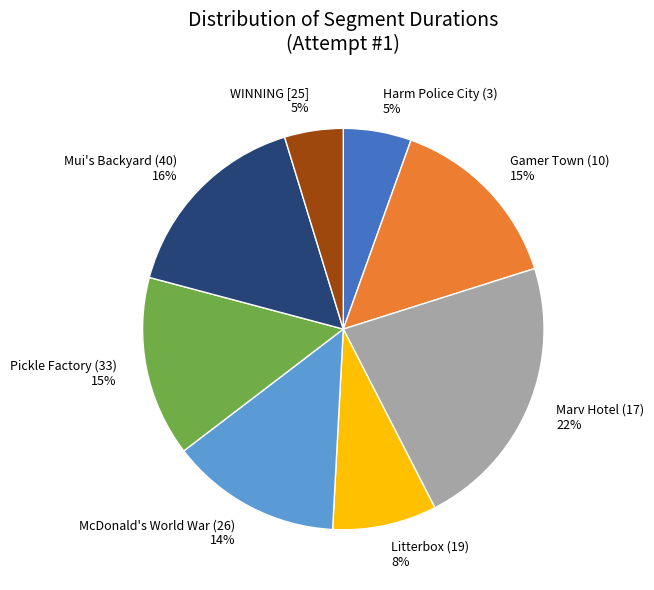

Do WINNING [25] and Pickle Factory (33) together represent more than half of the pie?

No